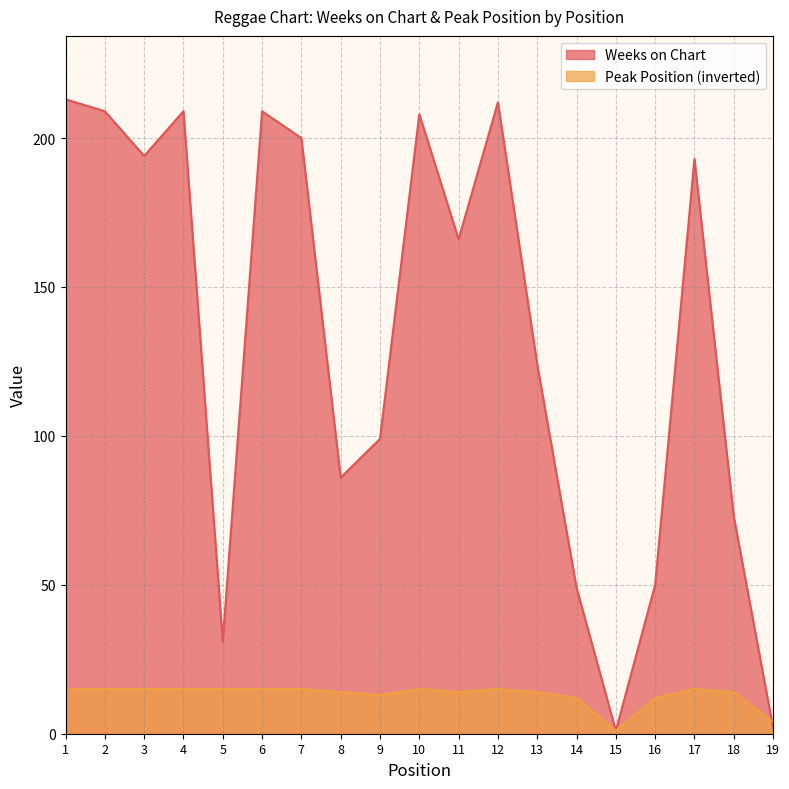

List the series in order of their peak value, lowest first.

Peak Position (inverted), Weeks on Chart